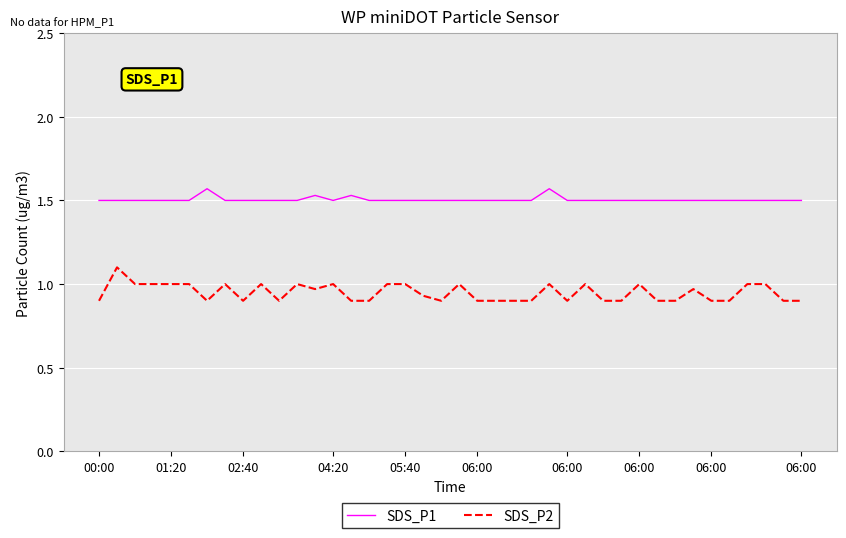

How many SDS_P2 values are between 0 and 1?

39